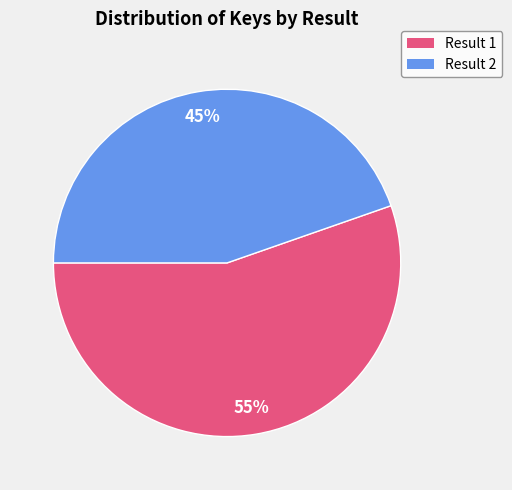

Is there any slice that represents more than half of the pie?

Yes